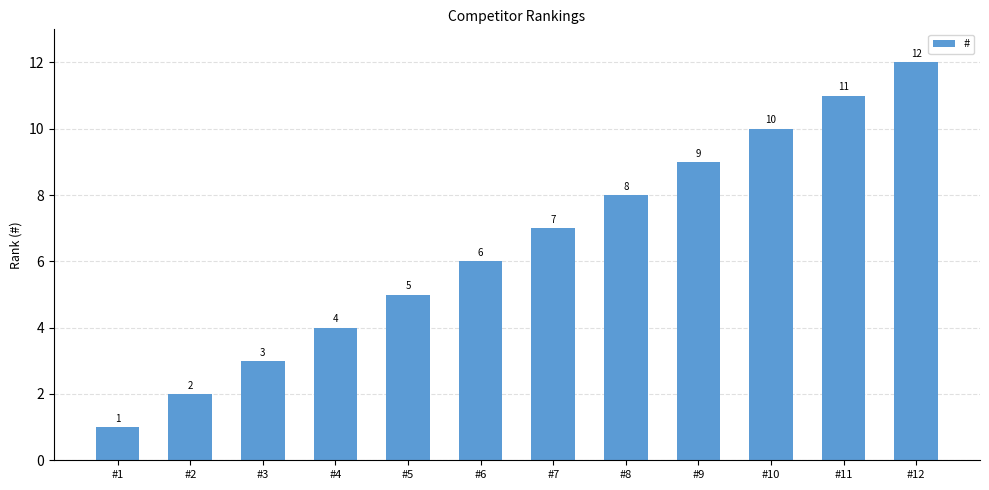

What is the change in value from #5 to #12?

+7